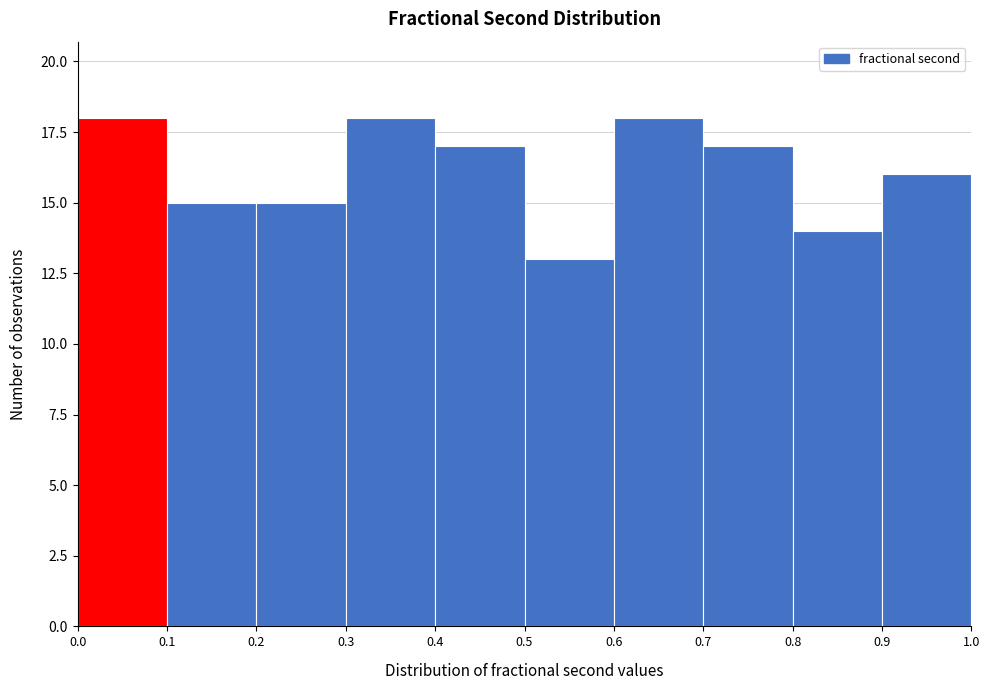

Reading left to right, transcribe this chart: for each bar, give the range it covers on the x-axis and its height. The values are not printed on the chart, so give them approximately, as read against the axis.

0.0 to 0.1: 18
0.1 to 0.2: 15
0.2 to 0.3: 15
0.3 to 0.4: 18
0.4 to 0.5: 17
0.5 to 0.6: 13
0.6 to 0.7: 18
0.7 to 0.8: 17
0.8 to 0.9: 14
0.9 to 1.0: 16